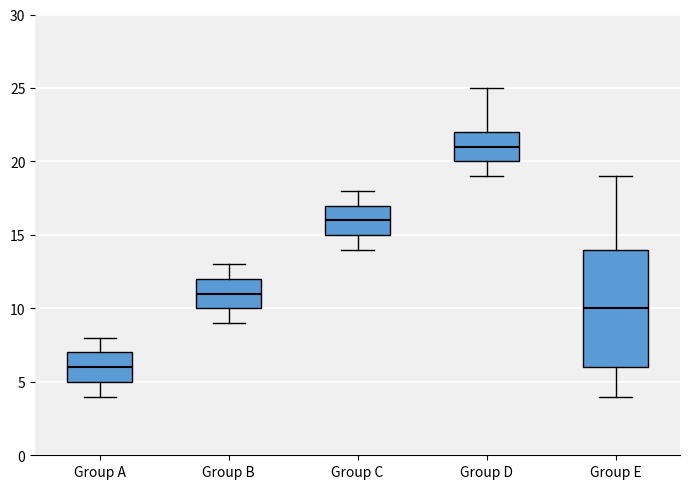

Reading left to right, read every box against the y-axis: the position of its median line, the range the box covers, and the ends of its whiskers. The values are not printed on the chart, so give them approximately, as read against the axis.

Group A: median 6, box 5 to 7, whiskers 4 to 8
Group B: median 11, box 10 to 12, whiskers 9 to 13
Group C: median 16, box 15 to 17, whiskers 14 to 18
Group D: median 21, box 20 to 22, whiskers 19 to 25
Group E: median 10, box 6 to 14, whiskers 4 to 19